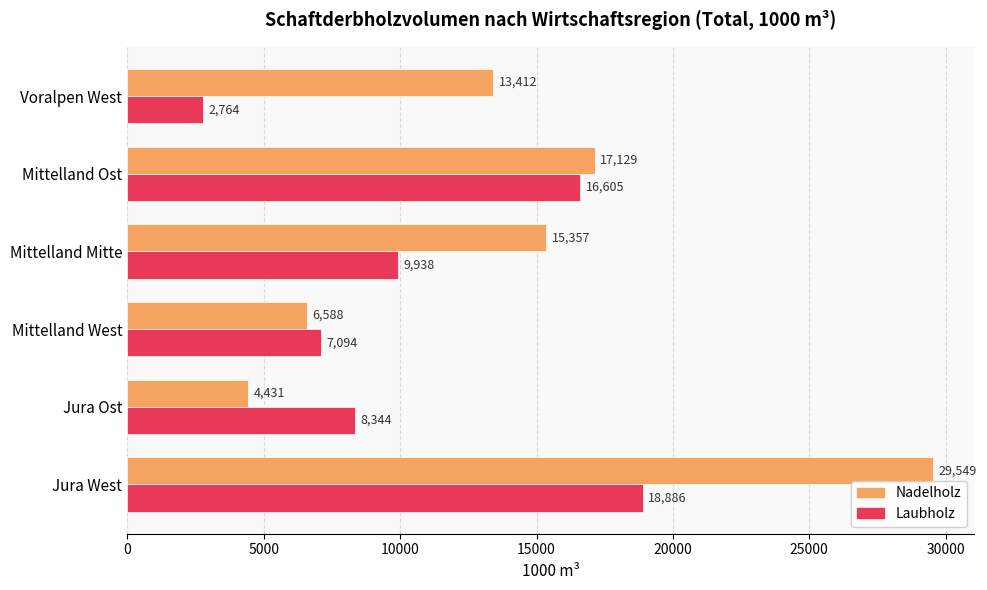

List the labels in order of Laubholz value, largest first.

Jura West, Mittelland Ost, Mittelland Mitte, Jura Ost, Mittelland West, Voralpen West